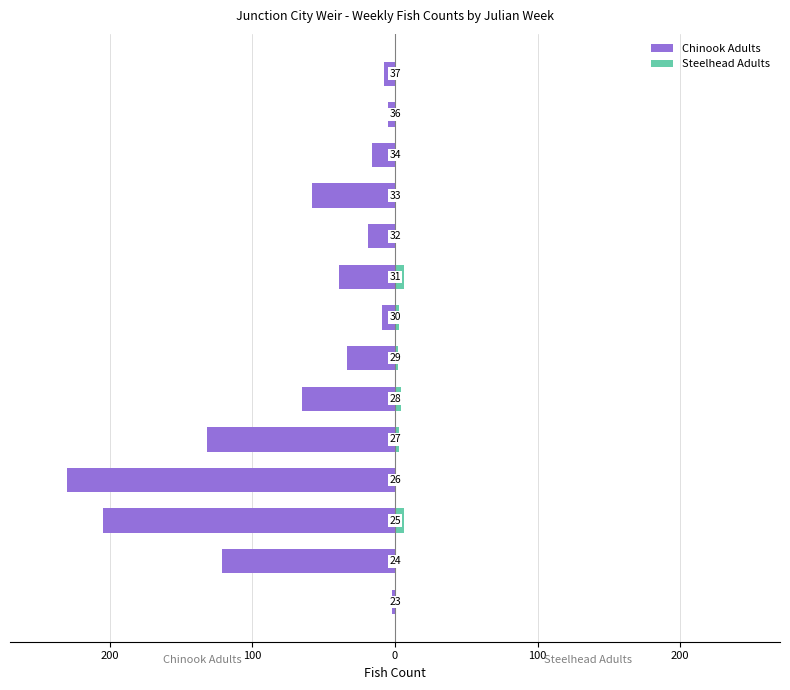

Rank the series at 100 from highest to lowest value.

Steelhead Adults, Chinook Adults